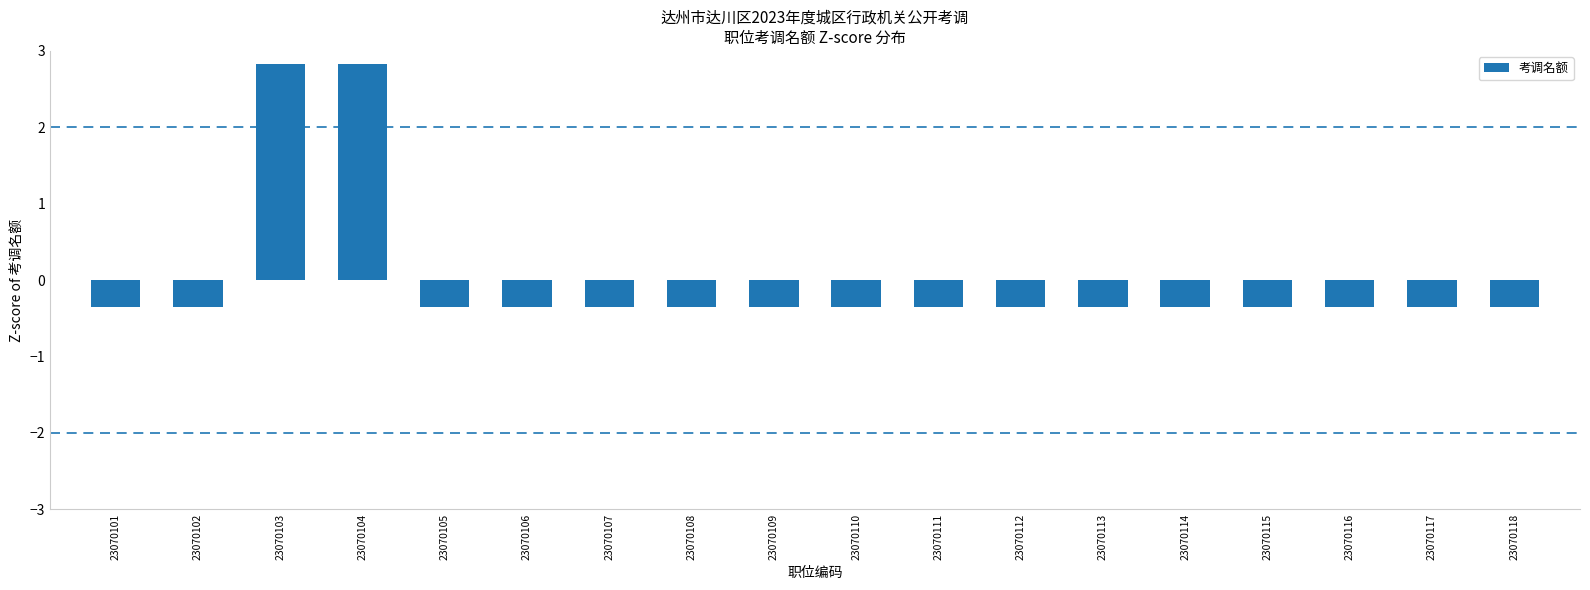

Is it true that the value at 23070107 is -0.4?

True